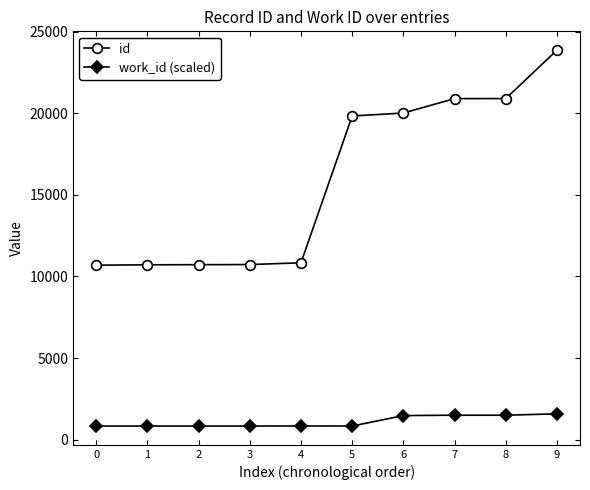

True or false: work_id (scaled) has a value of 1494.0 at 8.

True